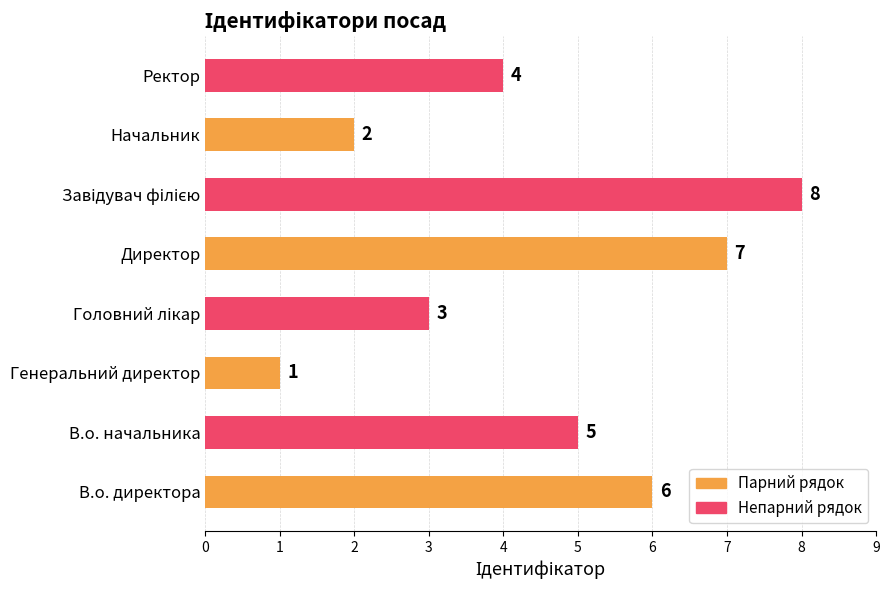

Reading bottom to top, what are all the values shown in this chart?

6	5	1	3	7	8	2	4